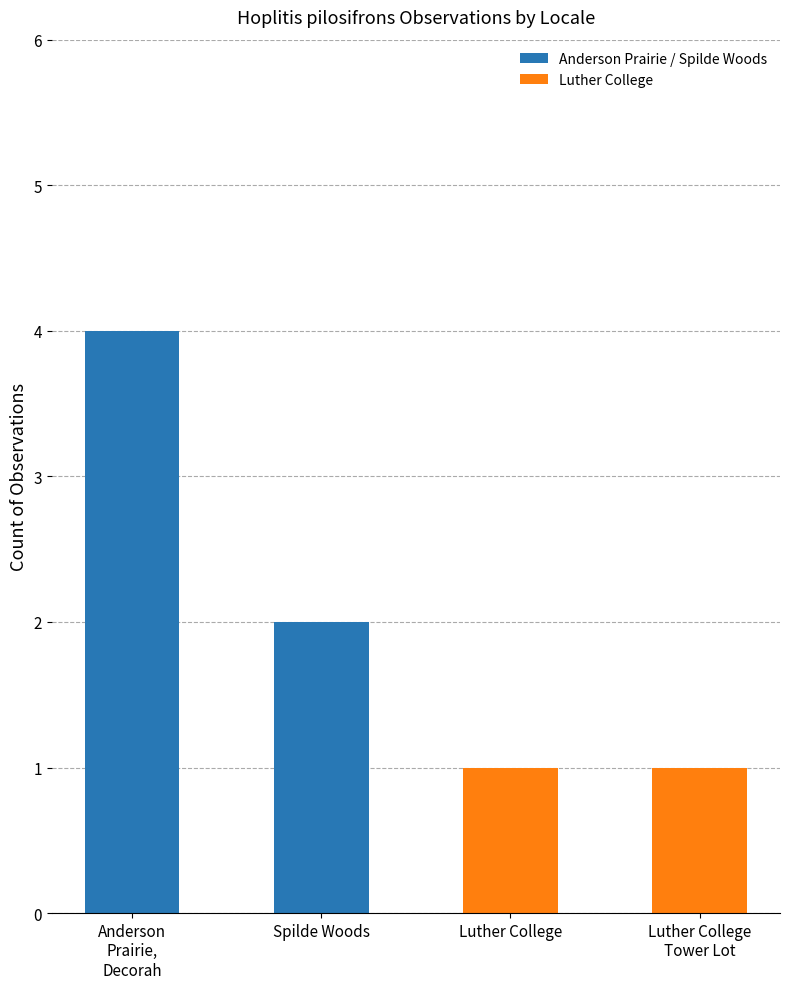

Count the values in the range 1 to 4.

4